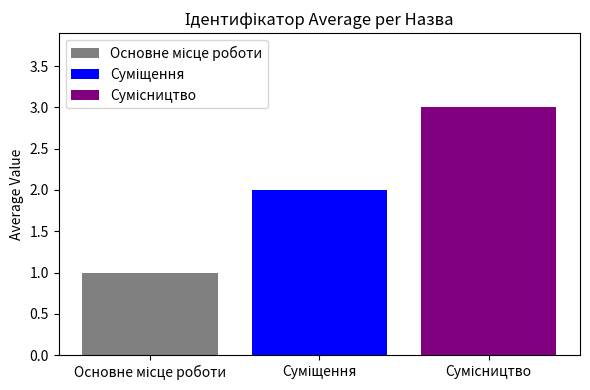

What is the maximum value shown in the chart?

3